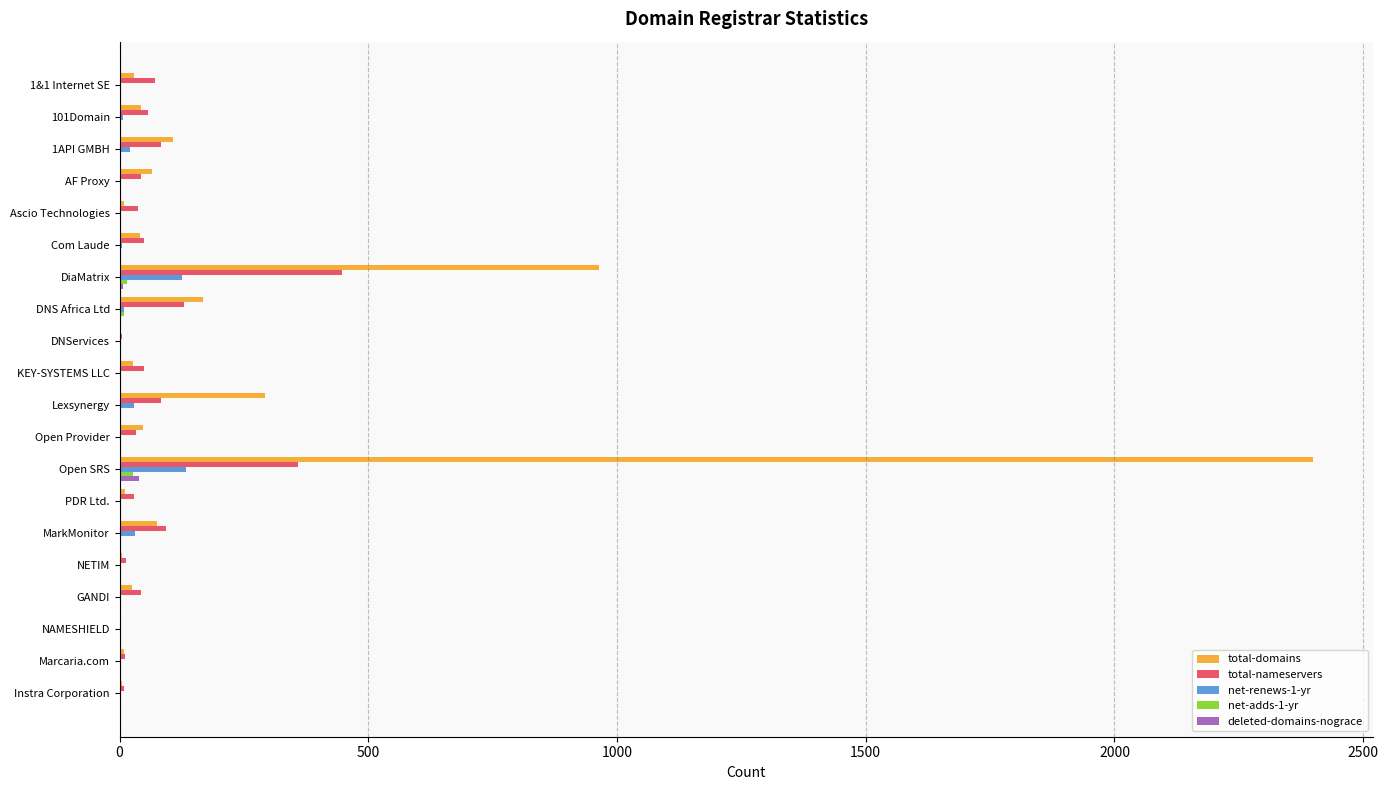

At which category is the sum across all series the highest?

Open SRS